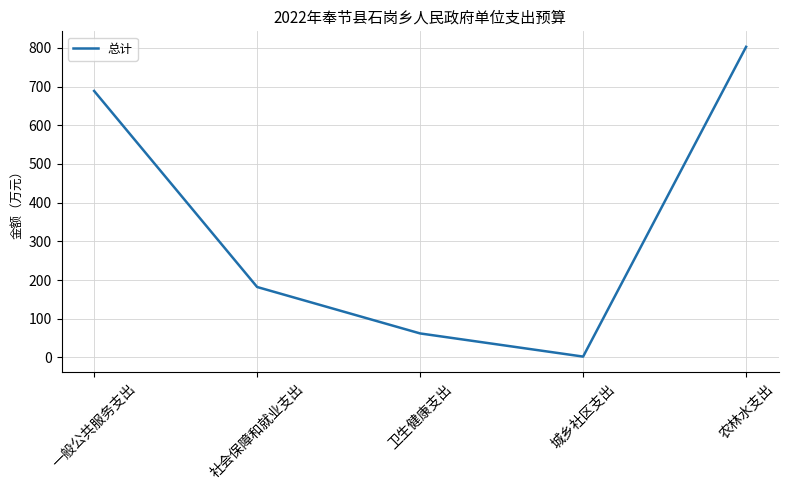

Is it true that the value at 一般公共服务支出 is 688.6?

True